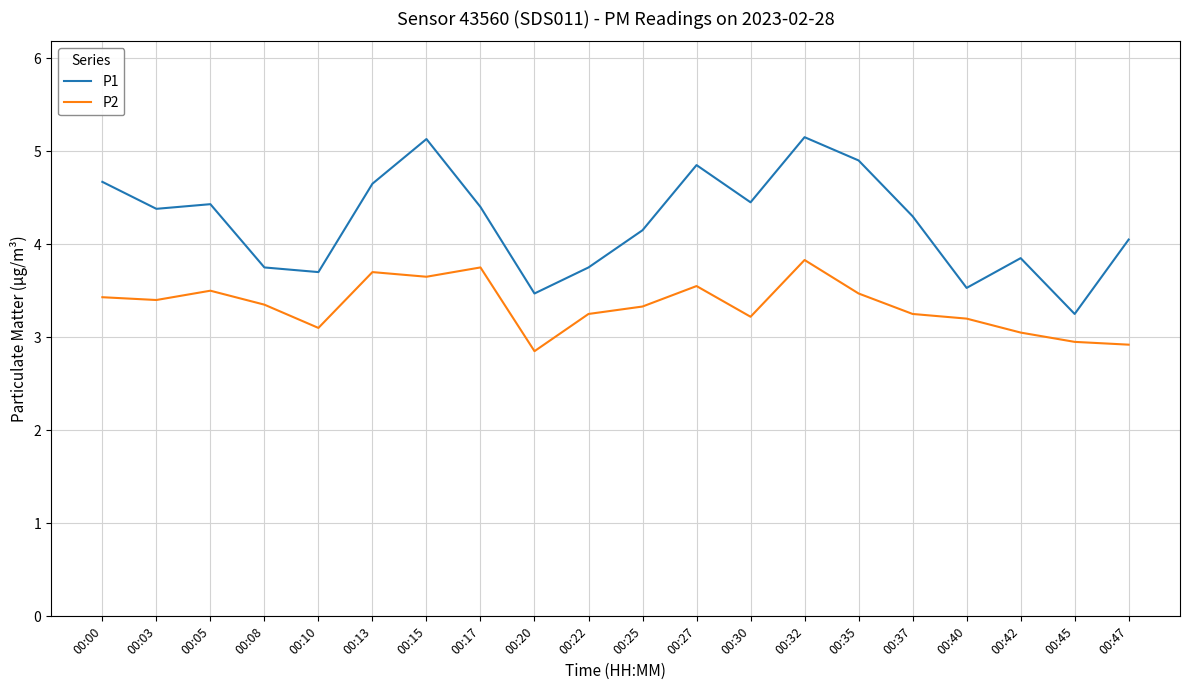

What is the sum of all P1 values?

84.8